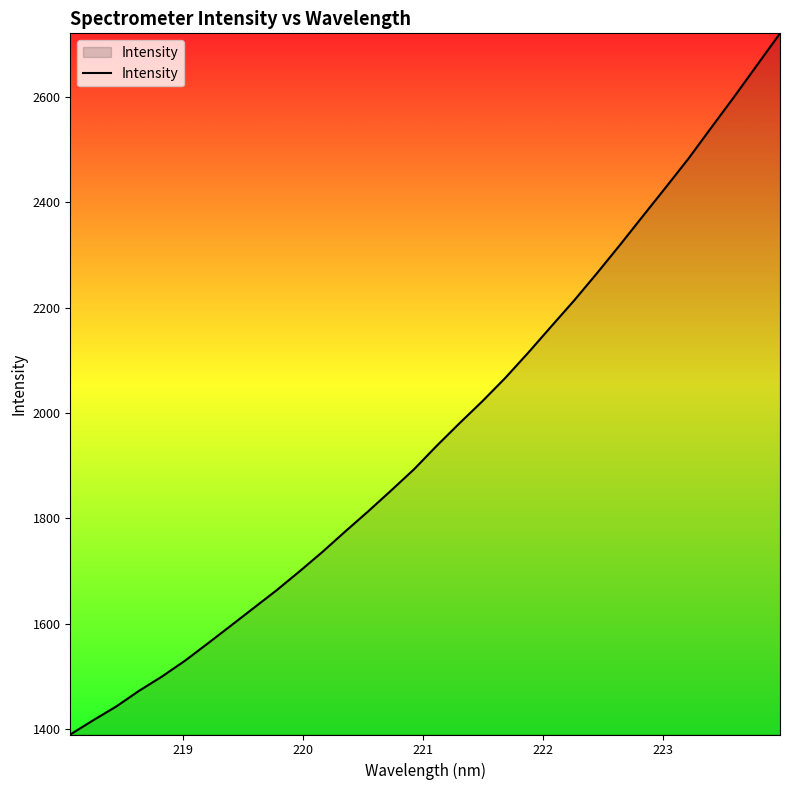

True or false: there are more than 0 points higher than both neighbors.

False